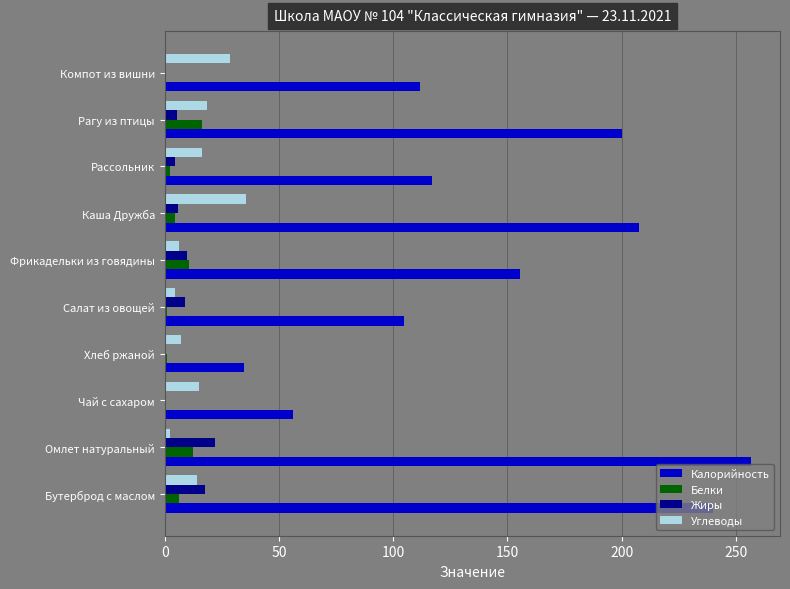

What is the sum of all Калорийность values?

1484.3